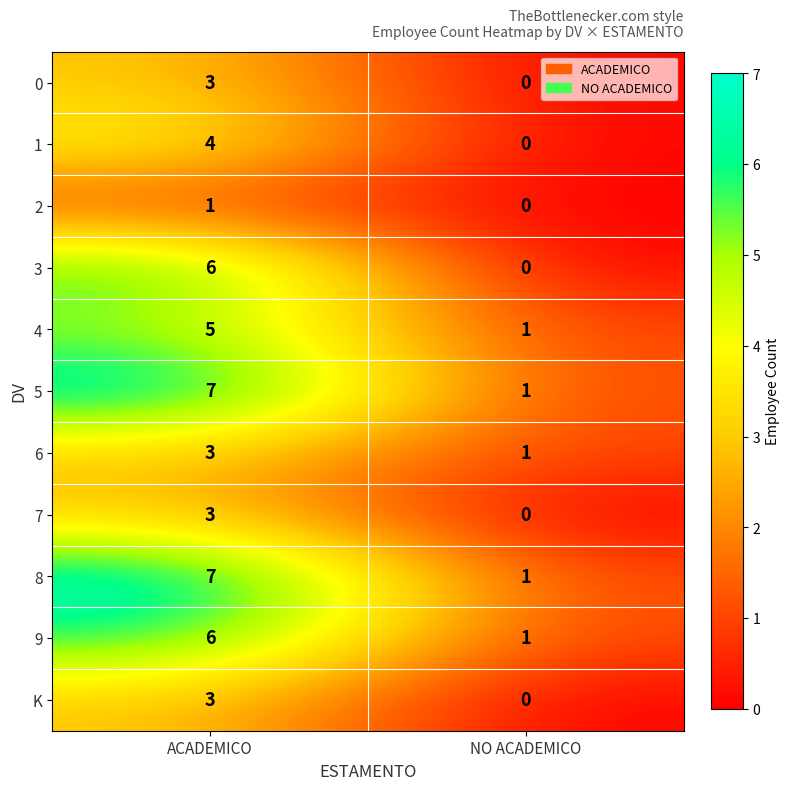

Count the number of data series in this chart.

11